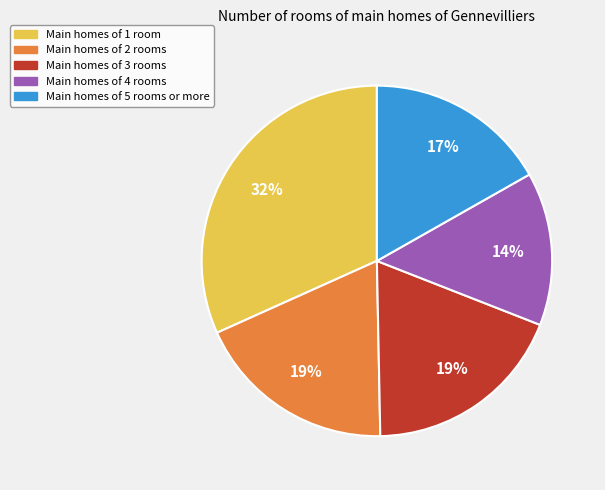

To the nearest percent, what is the difference between the largest and smallest slice percentages?

18%